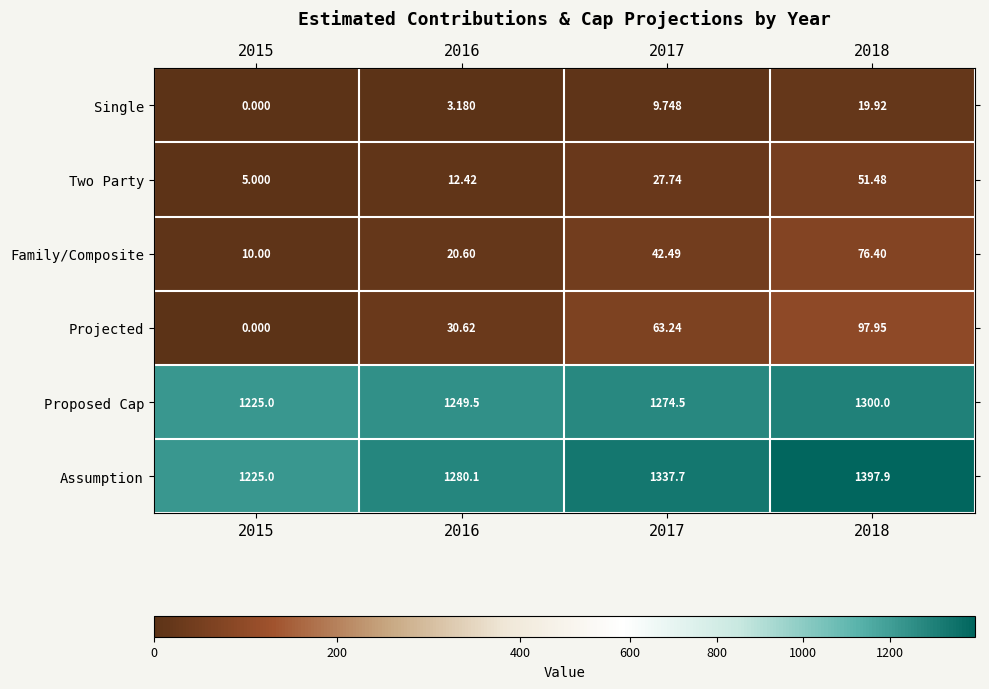

Rank the series by their maximum value, from lowest to highest.

Single, Two Party, Family/Composite, Projected, Proposed Cap, Assumption